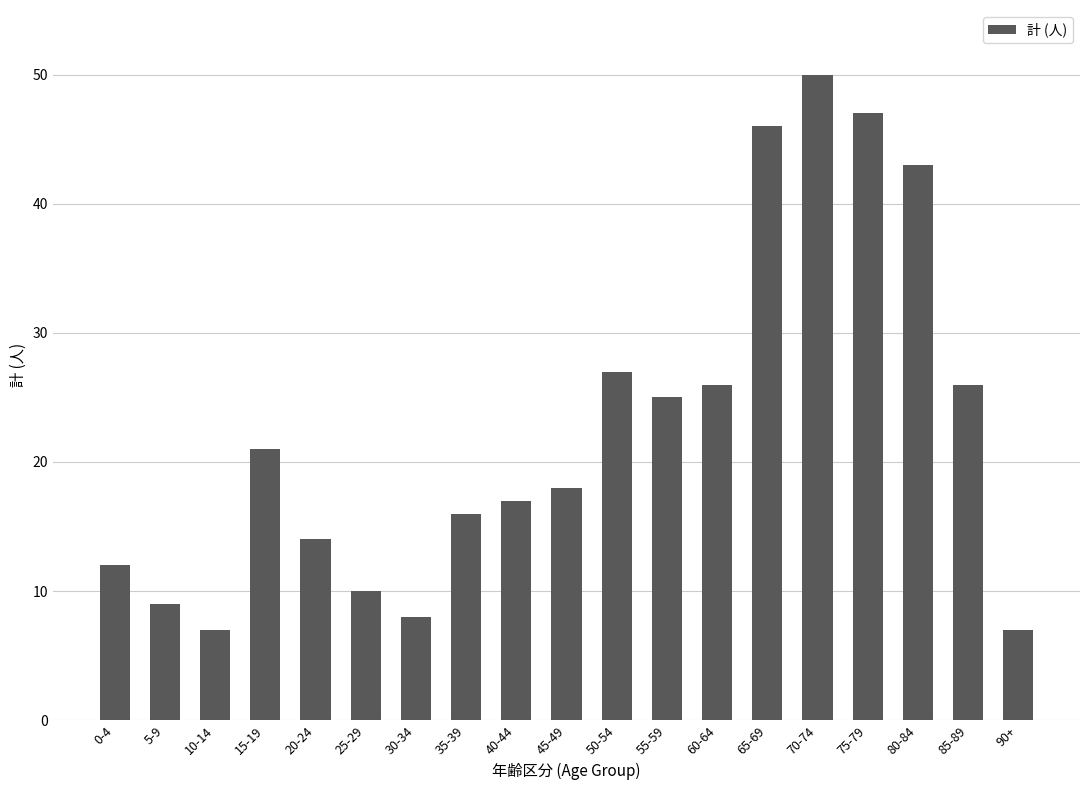

What is the difference between the second highest and second lowest values?

40